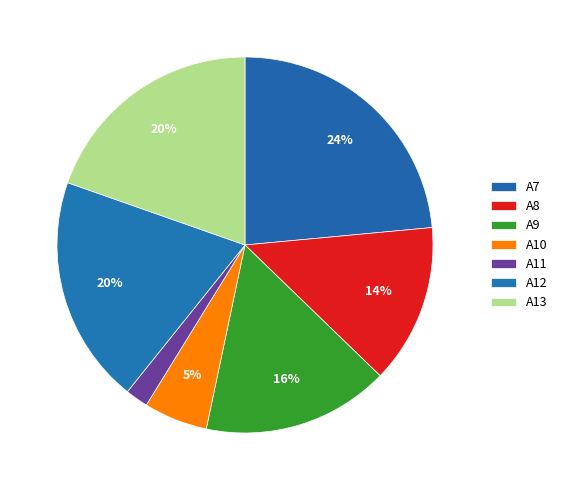

How many segments does this pie chart have?

7